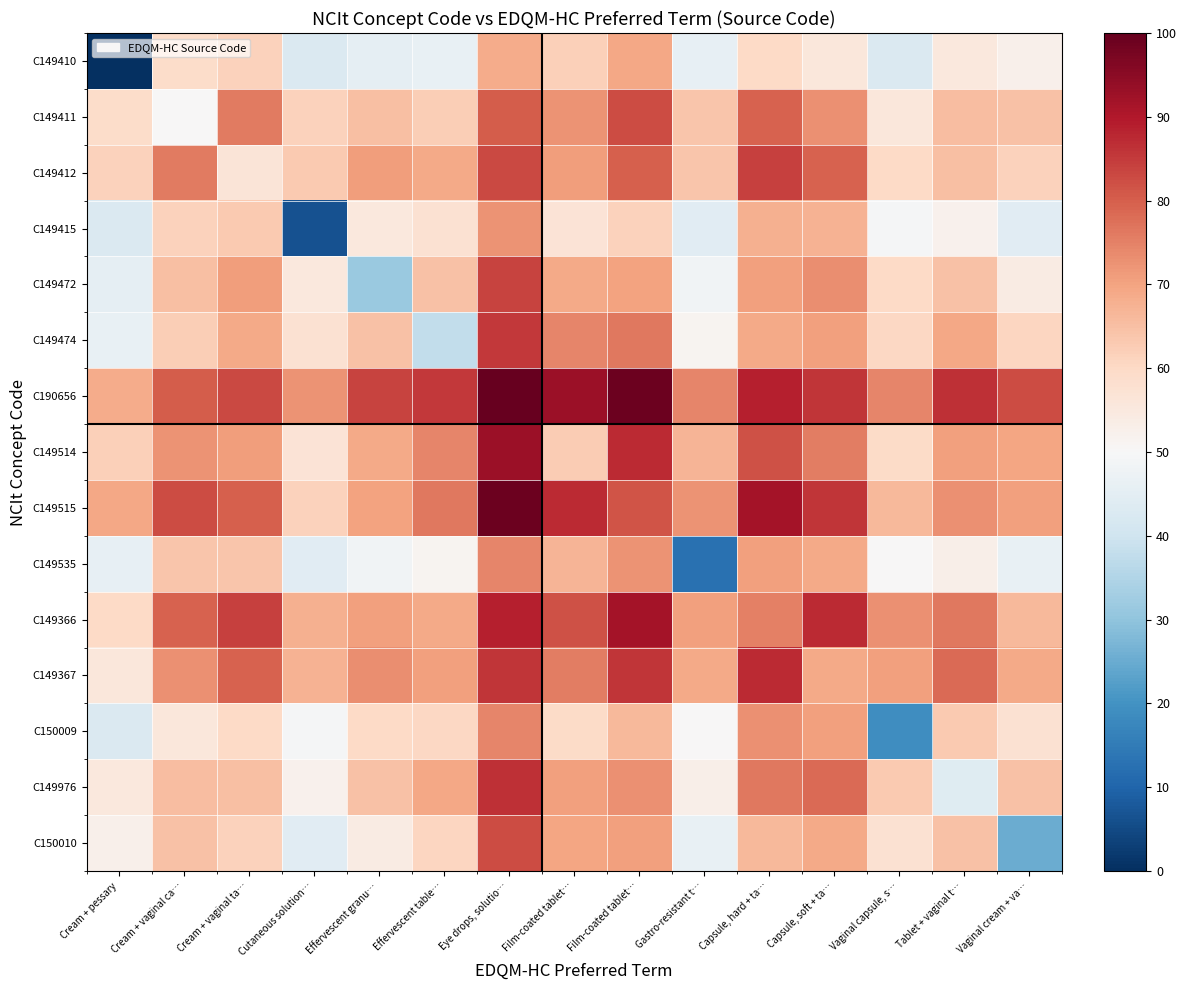

At how many categories does at least one series exceed 37?

15